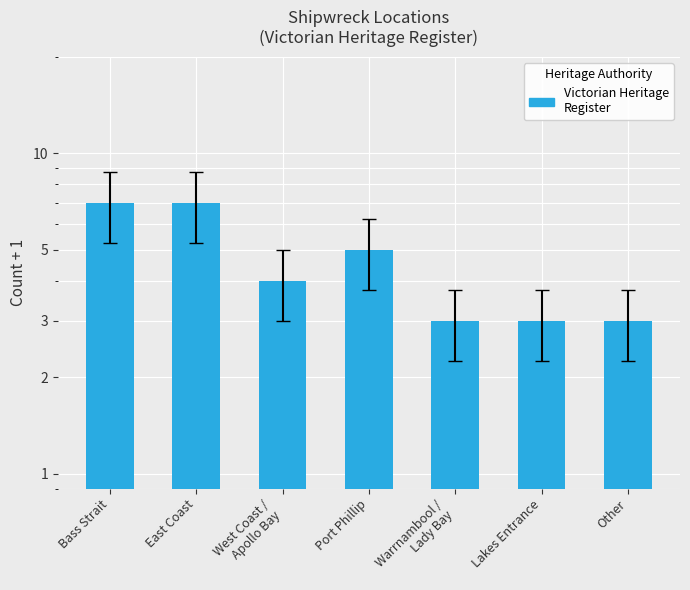

Where does the data first go above 4?

Bass Strait